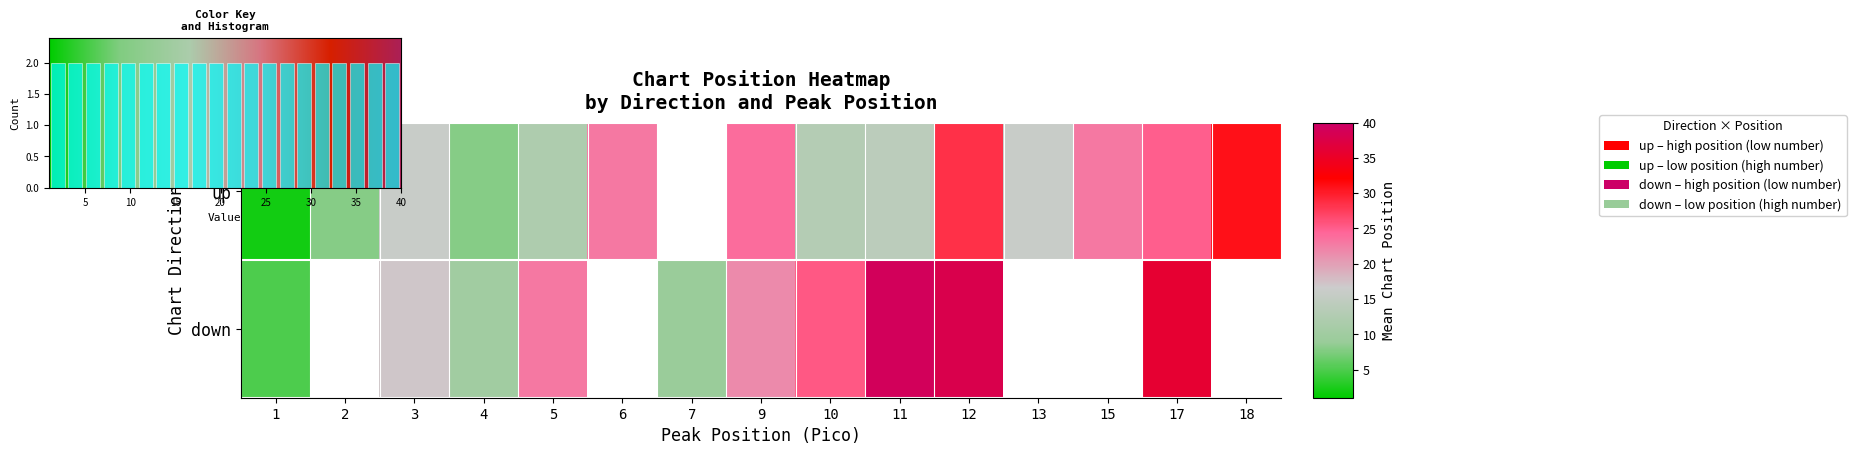

Which series has the largest total across all categories?

up